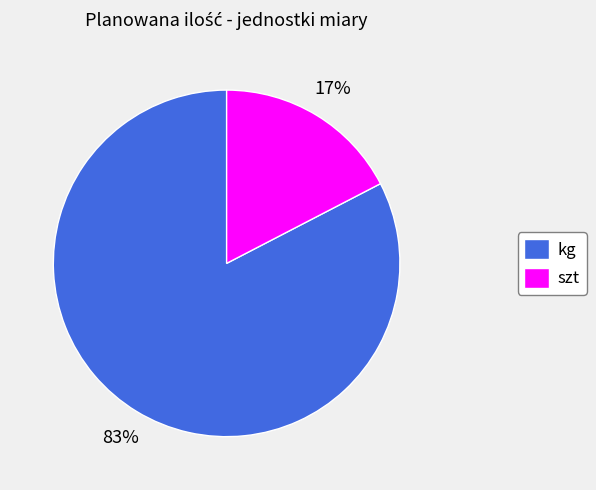

Is there a majority slice in this chart?

Yes